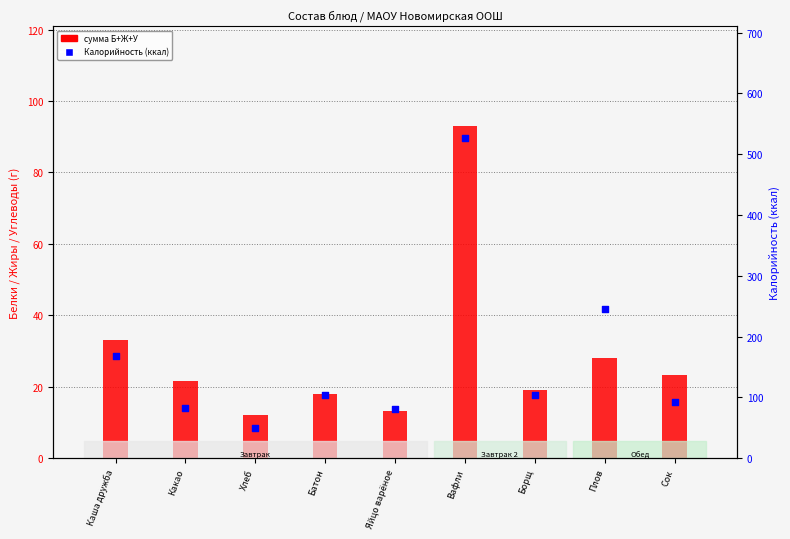

Which series has the widest spread of Y values?

Калорийность (ккал)